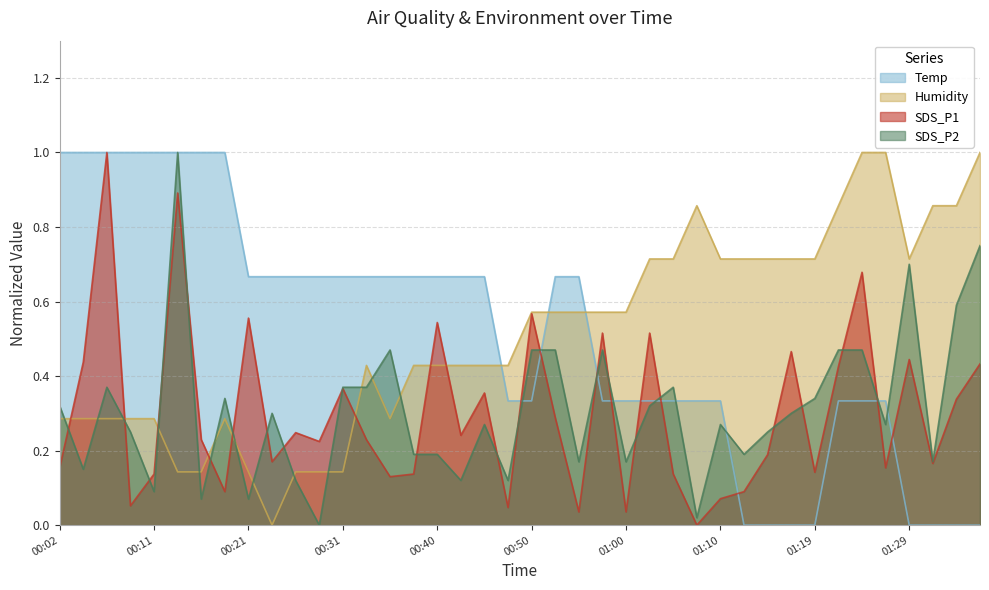

True or false: Temp and Humidity intersect in this chart.

True